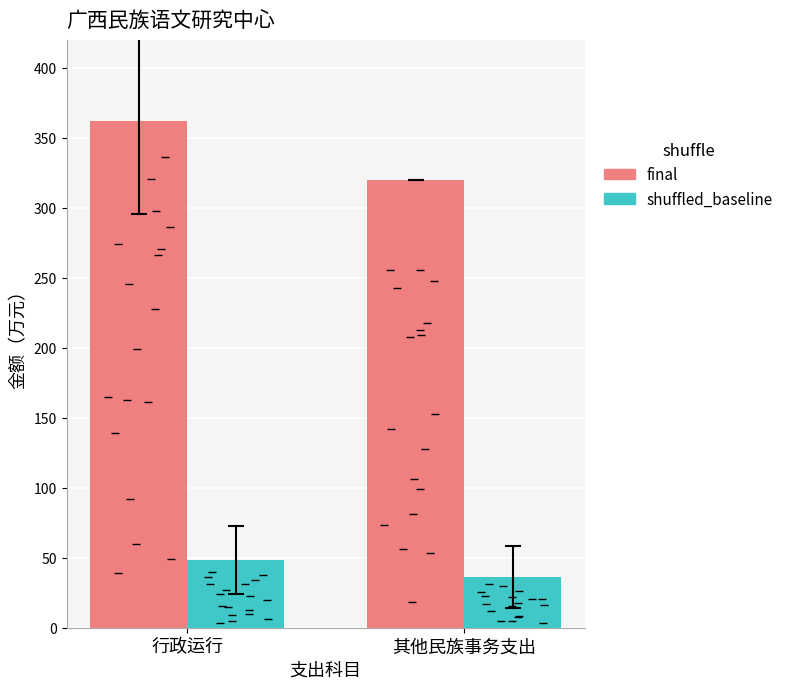

Which series has the largest total across all categories?

final